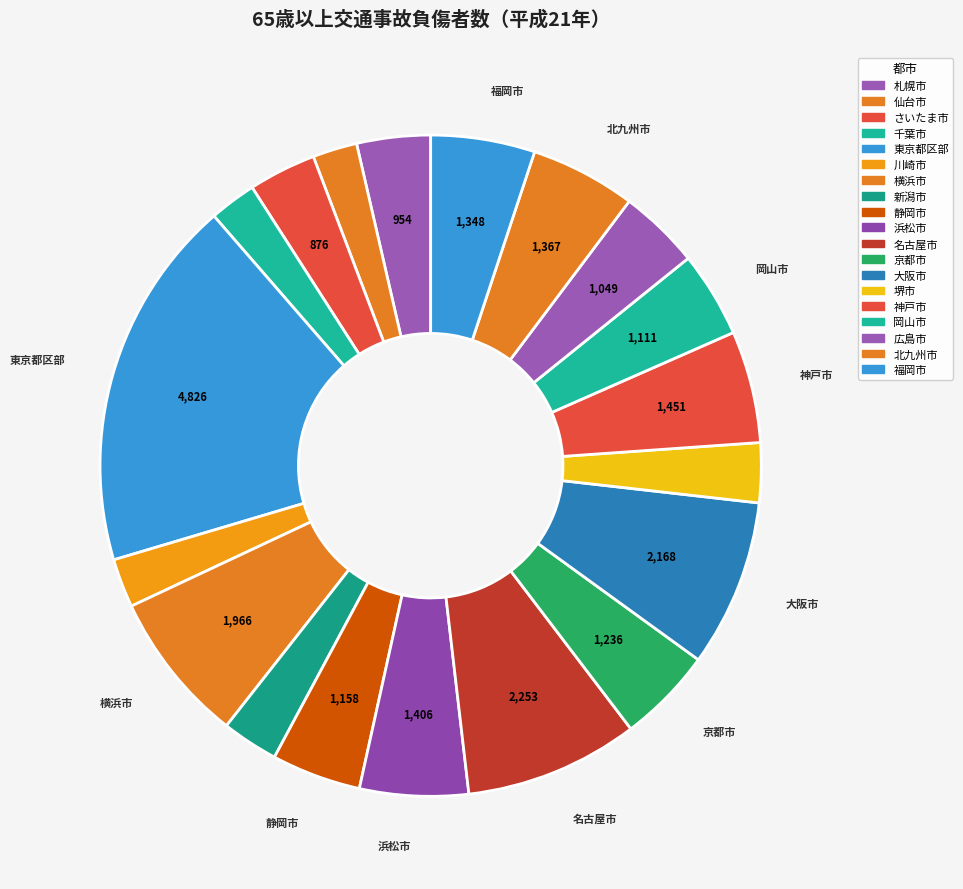

To the nearest percent, what is the difference between the largest and smallest slice percentages?

16%